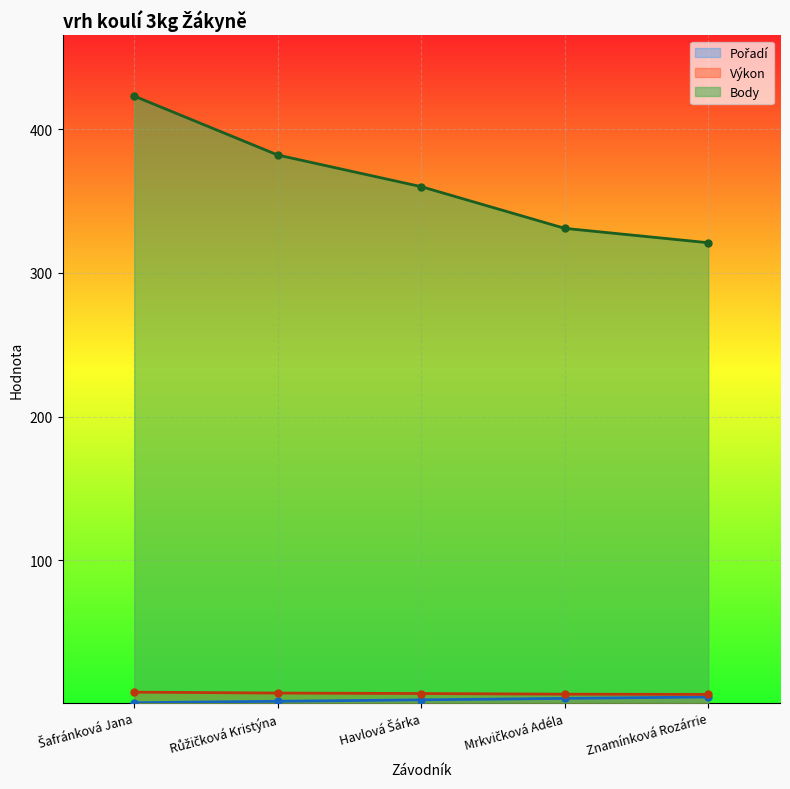

What is the difference between the Pořadí values at Havlová Šárka and Znamínková Rozárrie?

2.0